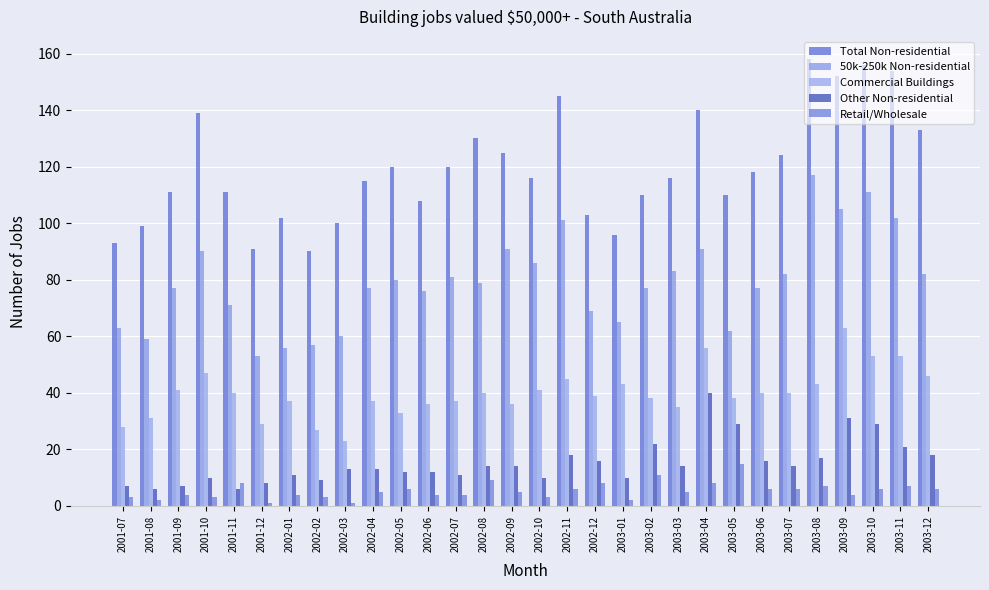

At which category does the chart reach its minimum across all series?

2001-12